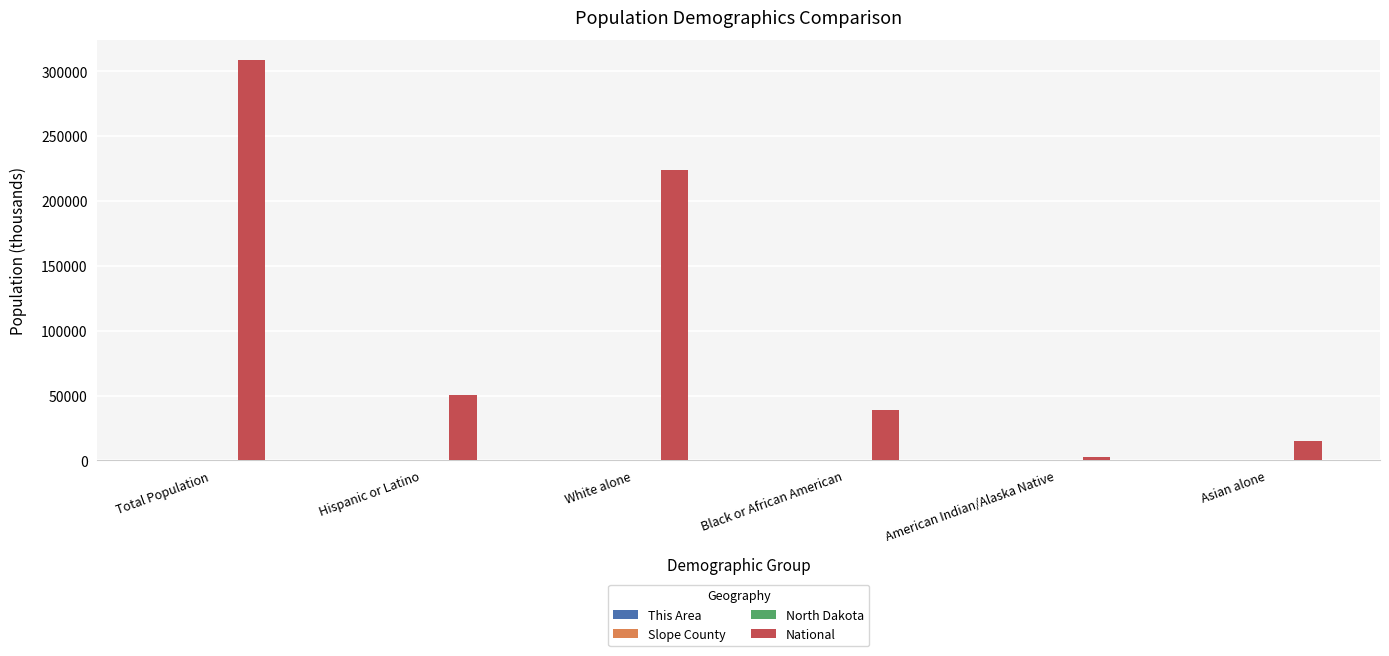

What is the sum of all National values?

639312.2